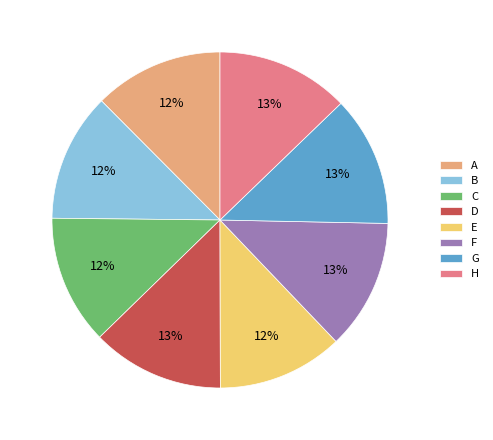

To the nearest percent, what is the difference between the largest and smallest slice percentages?

1%